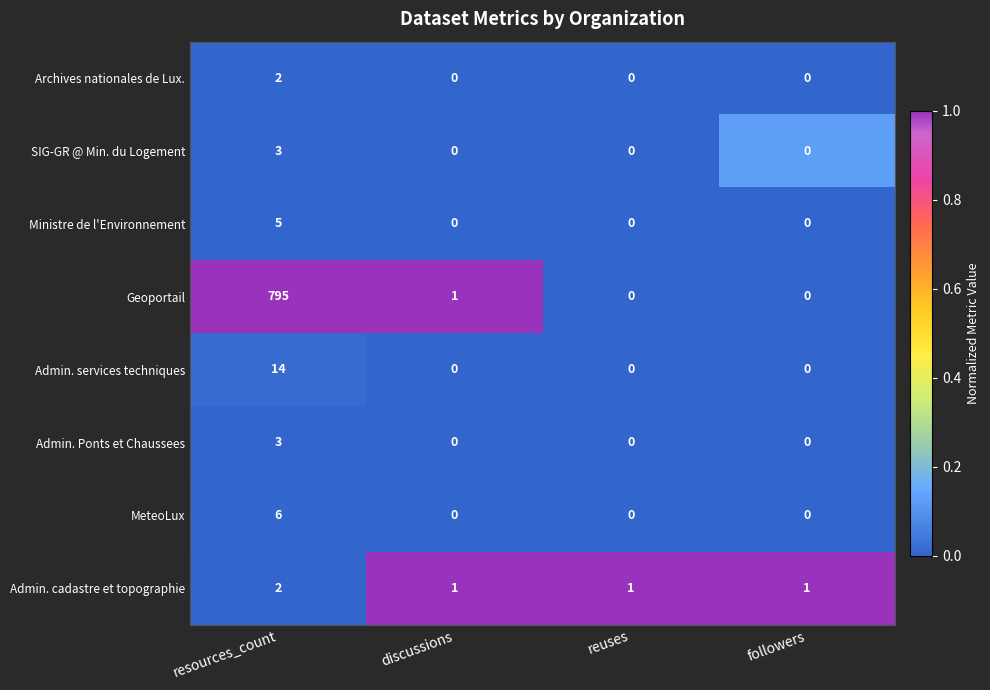

Between resources_count and discussions, which series saw the biggest shift?

Geoportail